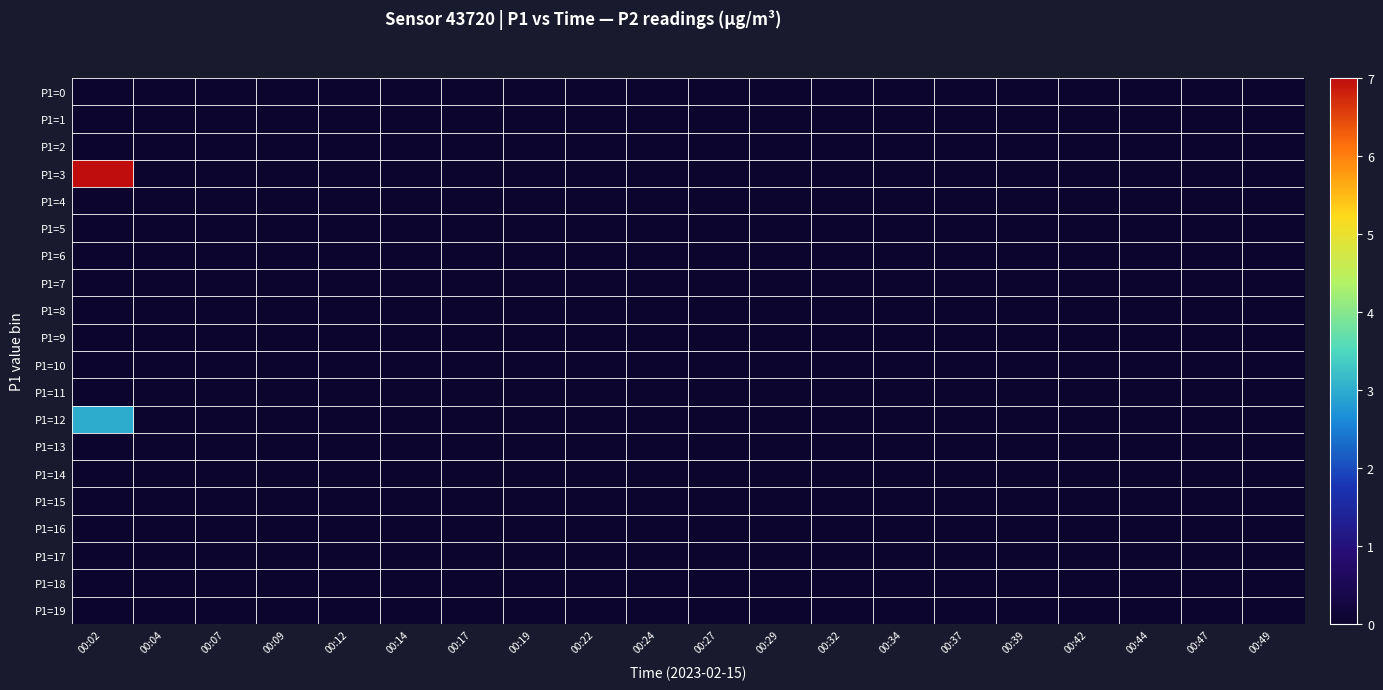

Reading left to right, what are all the values shown in this chart?

P1=0: 00:02=0	00:04=0	00:07=0	00:09=0	00:12=0	00:14=0	00:17=0	00:19=0	00:22=0	00:24=0	00:27=0	00:29=0	00:32=0	00:34=0	00:37=0	00:39=0	00:42=0	00:44=0	00:47=0	00:49=0
P1=1: 00:02=0	00:04=0	00:07=0	00:09=0	00:12=0	00:14=0	00:17=0	00:19=0	00:22=0	00:24=0	00:27=0	00:29=0	00:32=0	00:34=0	00:37=0	00:39=0	00:42=0	00:44=0	00:47=0	00:49=0
P1=2: 00:02=0	00:04=0	00:07=0	00:09=0	00:12=0	00:14=0	00:17=0	00:19=0	00:22=0	00:24=0	00:27=0	00:29=0	00:32=0	00:34=0	00:37=0	00:39=0	00:42=0	00:44=0	00:47=0	00:49=0
P1=3: 00:02=7	00:04=0	00:07=0	00:09=0	00:12=0	00:14=0	00:17=0	00:19=0	00:22=0	00:24=0	00:27=0	00:29=0	00:32=0	00:34=0	00:37=0	00:39=0	00:42=0	00:44=0	00:47=0	00:49=0
P1=4: 00:02=0	00:04=0	00:07=0	00:09=0	00:12=0	00:14=0	00:17=0	00:19=0	00:22=0	00:24=0	00:27=0	00:29=0	00:32=0	00:34=0	00:37=0	00:39=0	00:42=0	00:44=0	00:47=0	00:49=0
P1=5: 00:02=0	00:04=0	00:07=0	00:09=0	00:12=0	00:14=0	00:17=0	00:19=0	00:22=0	00:24=0	00:27=0	00:29=0	00:32=0	00:34=0	00:37=0	00:39=0	00:42=0	00:44=0	00:47=0	00:49=0
P1=6: 00:02=0	00:04=0	00:07=0	00:09=0	00:12=0	00:14=0	00:17=0	00:19=0	00:22=0	00:24=0	00:27=0	00:29=0	00:32=0	00:34=0	00:37=0	00:39=0	00:42=0	00:44=0	00:47=0	00:49=0
P1=7: 00:02=0	00:04=0	00:07=0	00:09=0	00:12=0	00:14=0	00:17=0	00:19=0	00:22=0	00:24=0	00:27=0	00:29=0	00:32=0	00:34=0	00:37=0	00:39=0	00:42=0	00:44=0	00:47=0	00:49=0
P1=8: 00:02=0	00:04=0	00:07=0	00:09=0	00:12=0	00:14=0	00:17=0	00:19=0	00:22=0	00:24=0	00:27=0	00:29=0	00:32=0	00:34=0	00:37=0	00:39=0	00:42=0	00:44=0	00:47=0	00:49=0
P1=9: 00:02=0	00:04=0	00:07=0	00:09=0	00:12=0	00:14=0	00:17=0	00:19=0	00:22=0	00:24=0	00:27=0	00:29=0	00:32=0	00:34=0	00:37=0	00:39=0	00:42=0	00:44=0	00:47=0	00:49=0
P1=10: 00:02=0	00:04=0	00:07=0	00:09=0	00:12=0	00:14=0	00:17=0	00:19=0	00:22=0	00:24=0	00:27=0	00:29=0	00:32=0	00:34=0	00:37=0	00:39=0	00:42=0	00:44=0	00:47=0	00:49=0
P1=11: 00:02=0	00:04=0	00:07=0	00:09=0	00:12=0	00:14=0	00:17=0	00:19=0	00:22=0	00:24=0	00:27=0	00:29=0	00:32=0	00:34=0	00:37=0	00:39=0	00:42=0	00:44=0	00:47=0	00:49=0
P1=12: 00:02=3	00:04=0	00:07=0	00:09=0	00:12=0	00:14=0	00:17=0	00:19=0	00:22=0	00:24=0	00:27=0	00:29=0	00:32=0	00:34=0	00:37=0	00:39=0	00:42=0	00:44=0	00:47=0	00:49=0
P1=13: 00:02=0	00:04=0	00:07=0	00:09=0	00:12=0	00:14=0	00:17=0	00:19=0	00:22=0	00:24=0	00:27=0	00:29=0	00:32=0	00:34=0	00:37=0	00:39=0	00:42=0	00:44=0	00:47=0	00:49=0
P1=14: 00:02=0	00:04=0	00:07=0	00:09=0	00:12=0	00:14=0	00:17=0	00:19=0	00:22=0	00:24=0	00:27=0	00:29=0	00:32=0	00:34=0	00:37=0	00:39=0	00:42=0	00:44=0	00:47=0	00:49=0
P1=15: 00:02=0	00:04=0	00:07=0	00:09=0	00:12=0	00:14=0	00:17=0	00:19=0	00:22=0	00:24=0	00:27=0	00:29=0	00:32=0	00:34=0	00:37=0	00:39=0	00:42=0	00:44=0	00:47=0	00:49=0
P1=16: 00:02=0	00:04=0	00:07=0	00:09=0	00:12=0	00:14=0	00:17=0	00:19=0	00:22=0	00:24=0	00:27=0	00:29=0	00:32=0	00:34=0	00:37=0	00:39=0	00:42=0	00:44=0	00:47=0	00:49=0
P1=17: 00:02=0	00:04=0	00:07=0	00:09=0	00:12=0	00:14=0	00:17=0	00:19=0	00:22=0	00:24=0	00:27=0	00:29=0	00:32=0	00:34=0	00:37=0	00:39=0	00:42=0	00:44=0	00:47=0	00:49=0
P1=18: 00:02=0	00:04=0	00:07=0	00:09=0	00:12=0	00:14=0	00:17=0	00:19=0	00:22=0	00:24=0	00:27=0	00:29=0	00:32=0	00:34=0	00:37=0	00:39=0	00:42=0	00:44=0	00:47=0	00:49=0
P1=19: 00:02=0	00:04=0	00:07=0	00:09=0	00:12=0	00:14=0	00:17=0	00:19=0	00:22=0	00:24=0	00:27=0	00:29=0	00:32=0	00:34=0	00:37=0	00:39=0	00:42=0	00:44=0	00:47=0	00:49=0